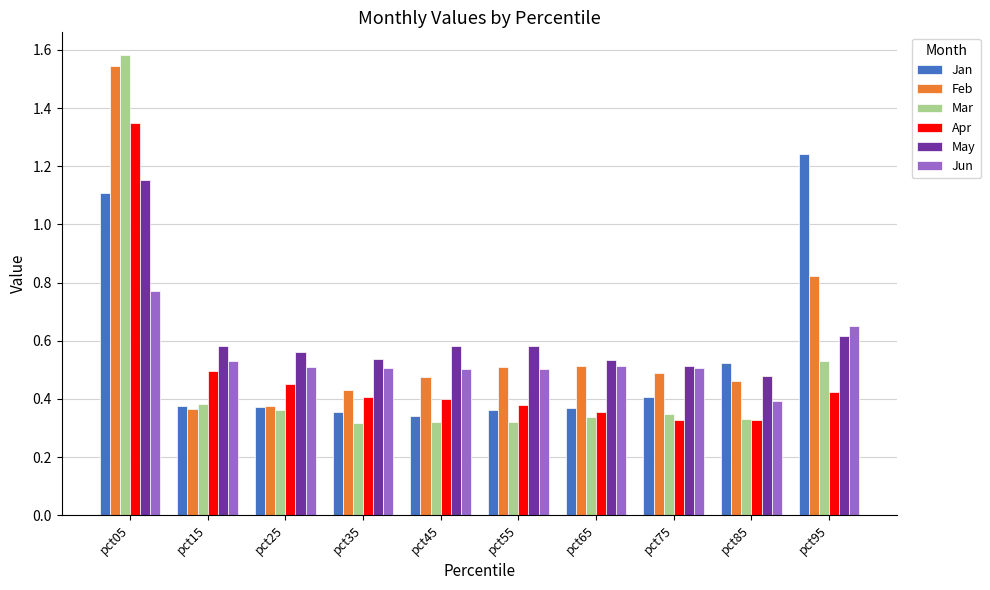

At which category is the sum across all series the highest?

pct05